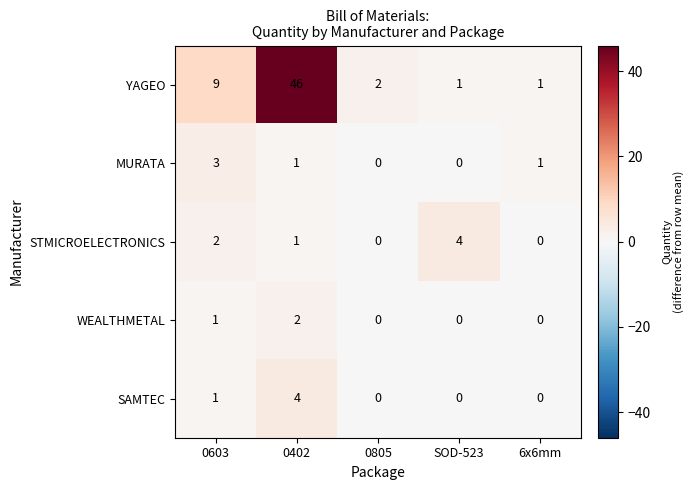

At which category is the sum across all series the highest?

0402